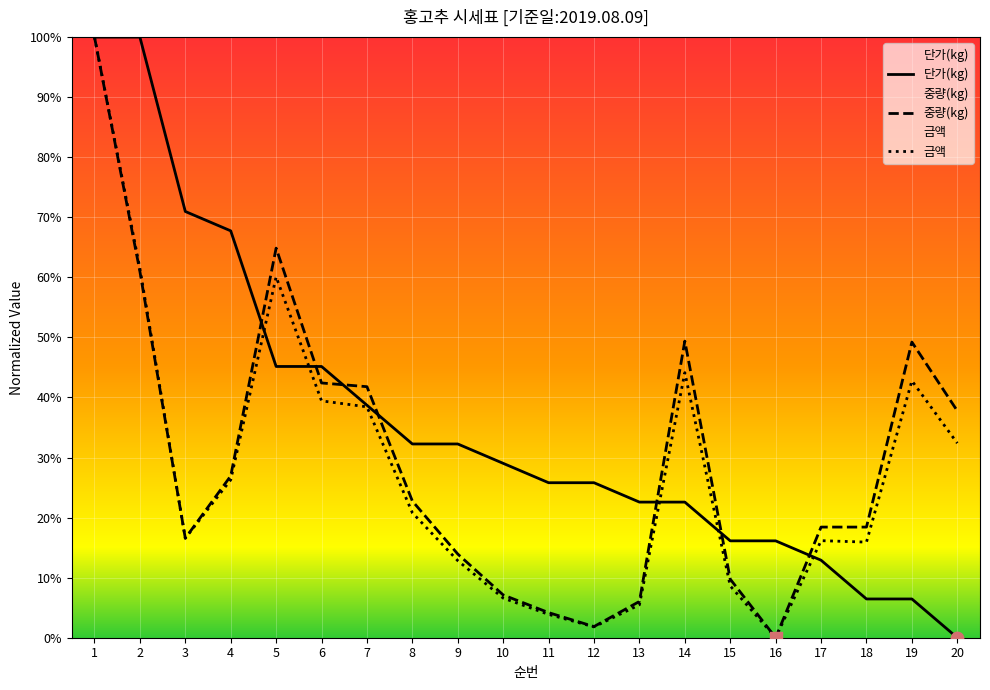

What is the total value across all series at 3?

104.1